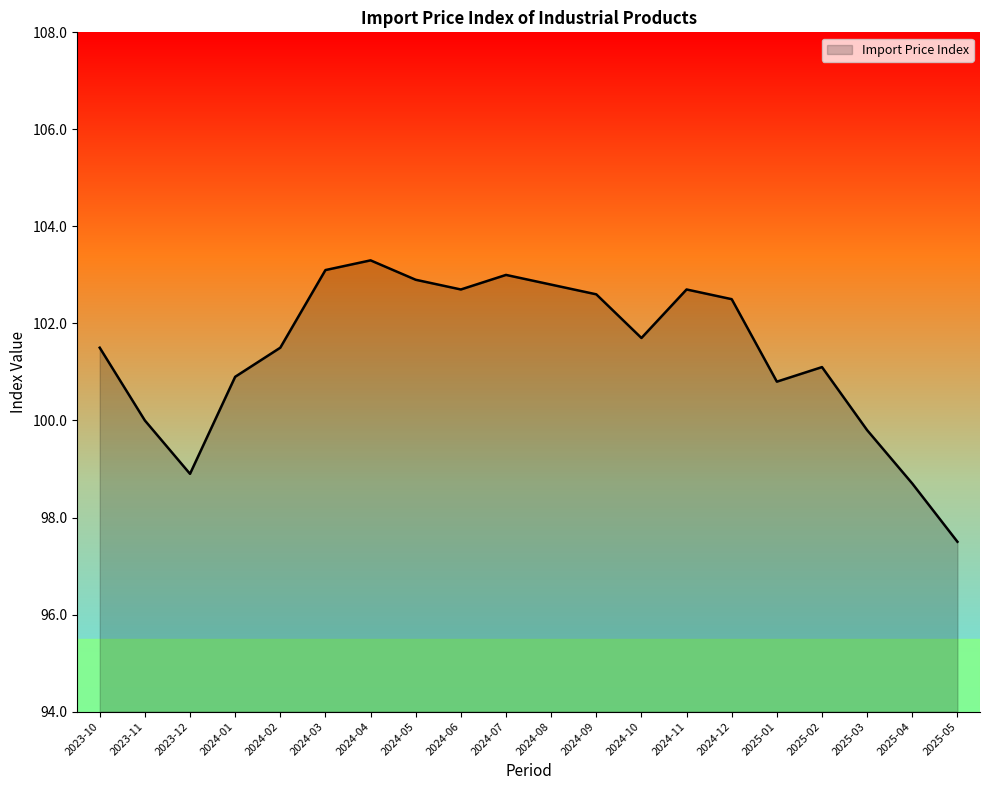

Count the number of categories in the chart.

20